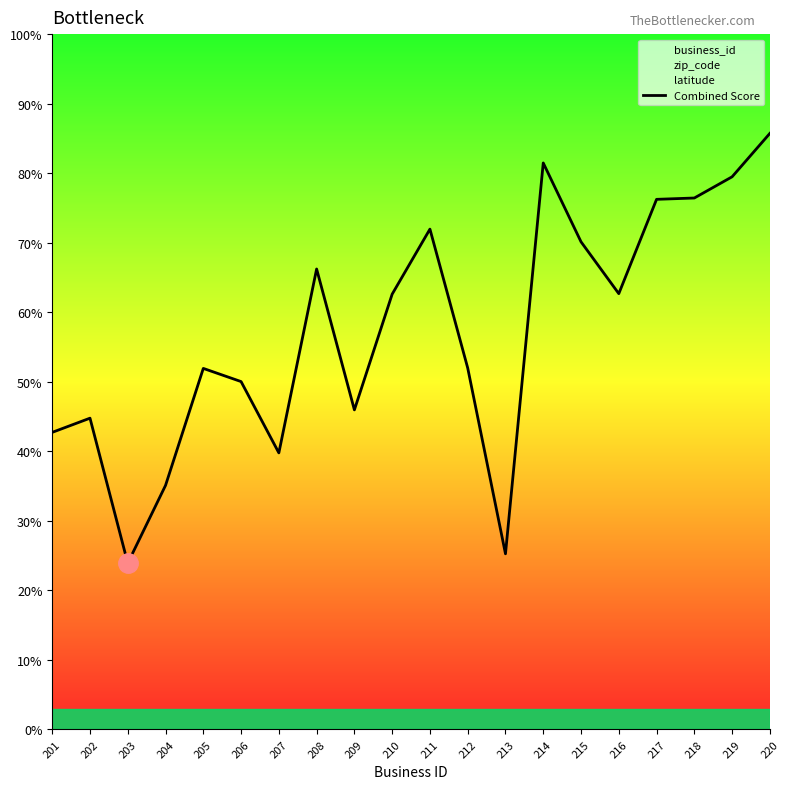

What is the average value?

57.2